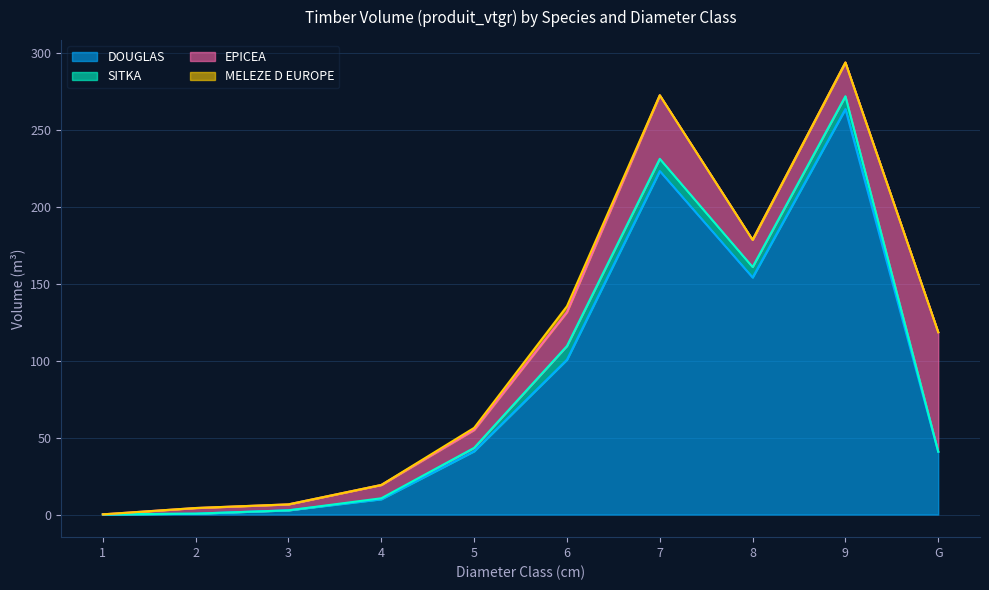

Where do SITKA and EPICEA first cross each other?

1 and 2